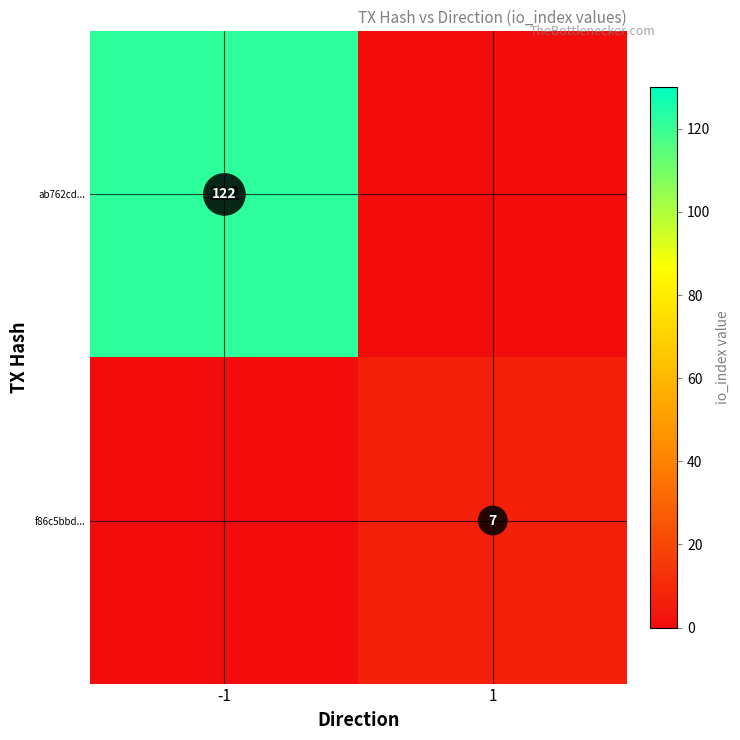

The f86c5bbd... series shows 12 at 1. True or false?

False